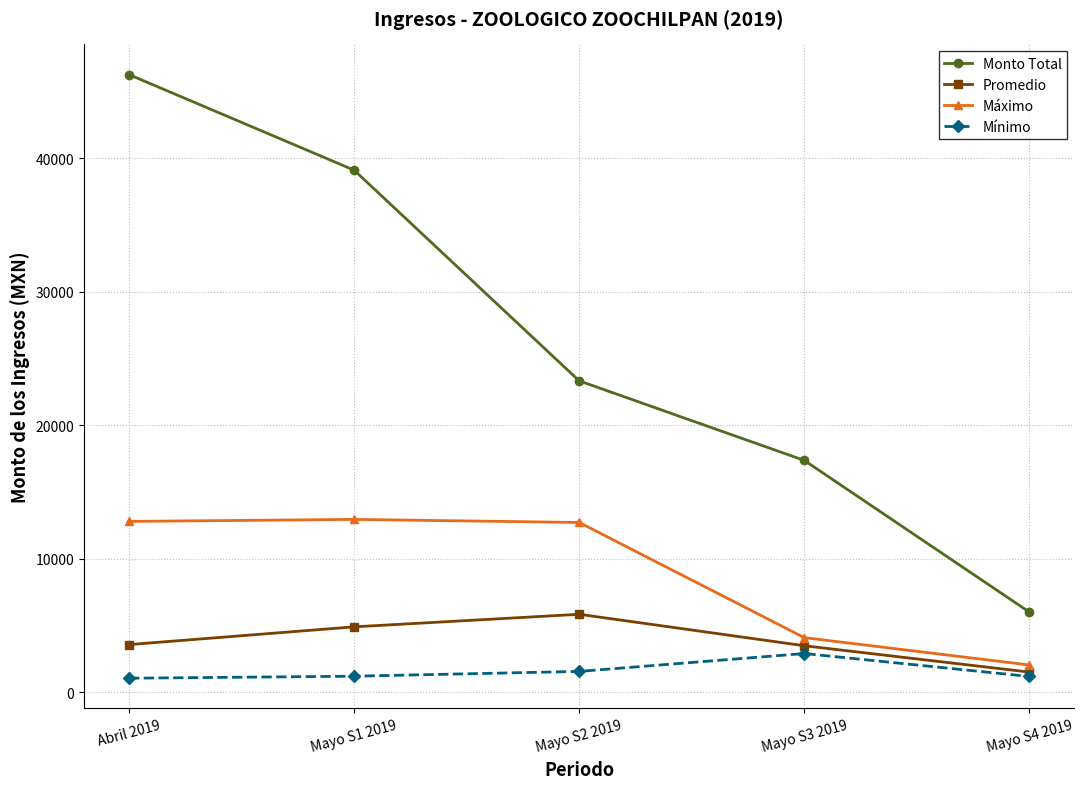

What are all the series names shown in the legend?

Monto Total, Promedio, Máximo, Mínimo